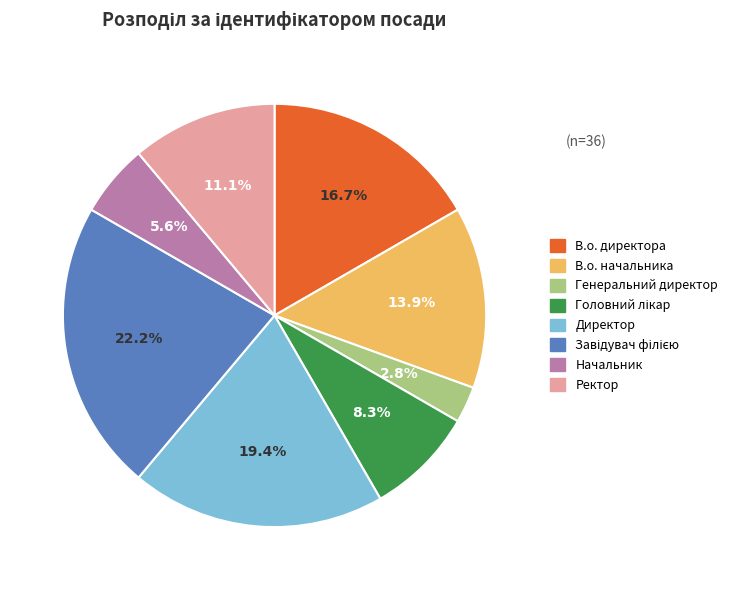

Count the number of slices in the pie.

8